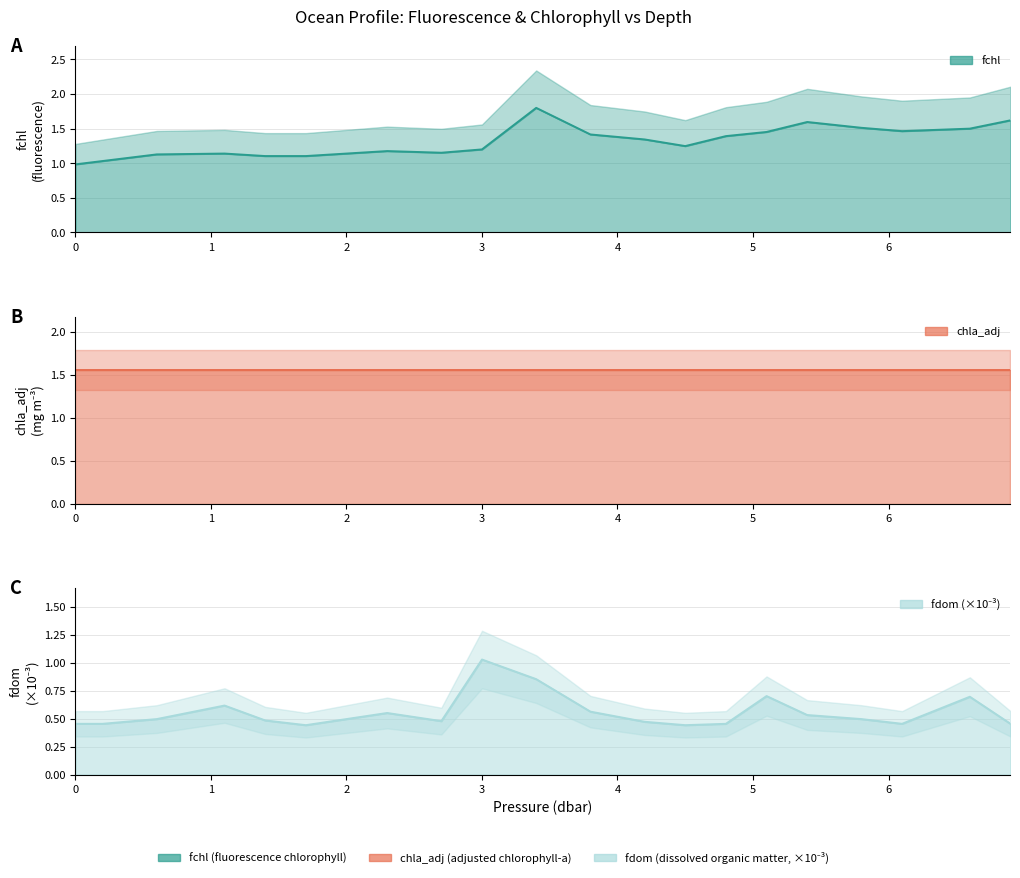

At which category is the sum across all series the highest?

3.4